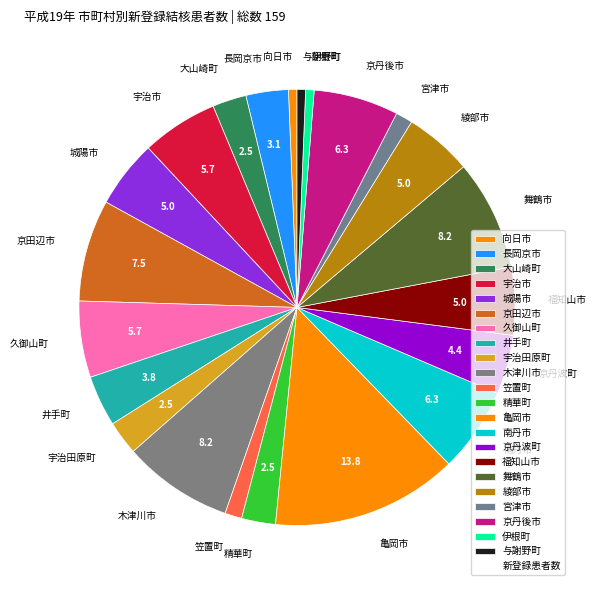

Which slice is the largest?

亀岡市